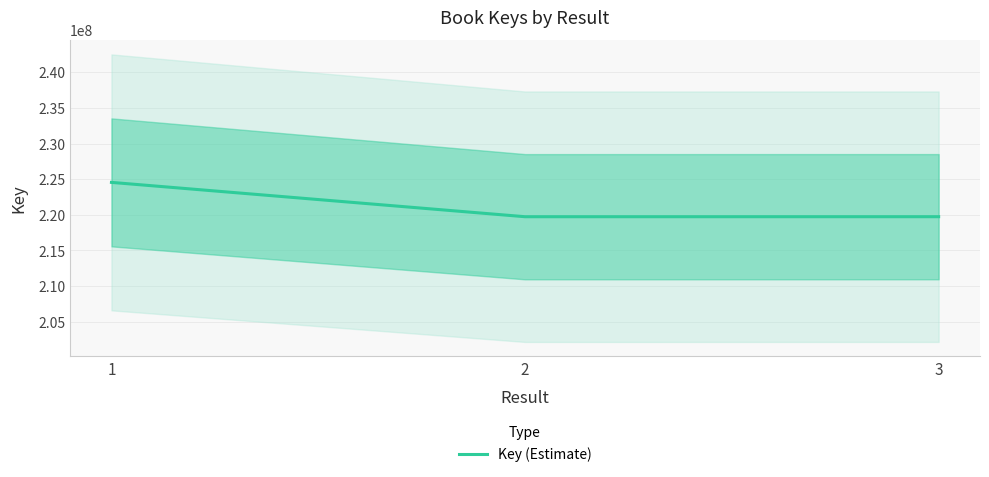

What is the ratio of the value at 3 to the value at 1?

1.0